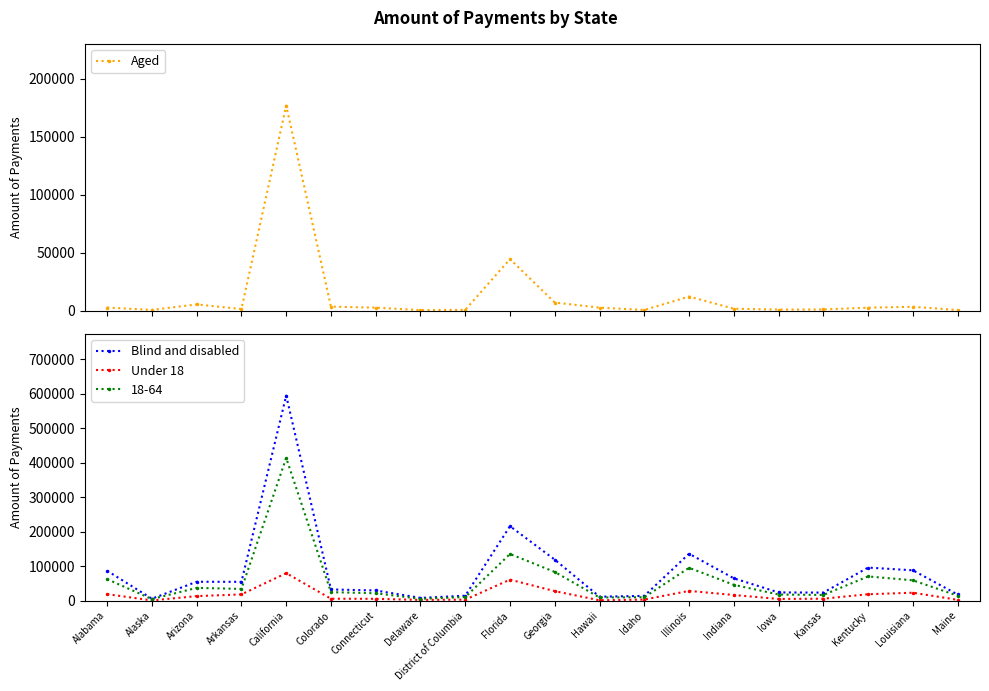

How many data points does each series have?

20